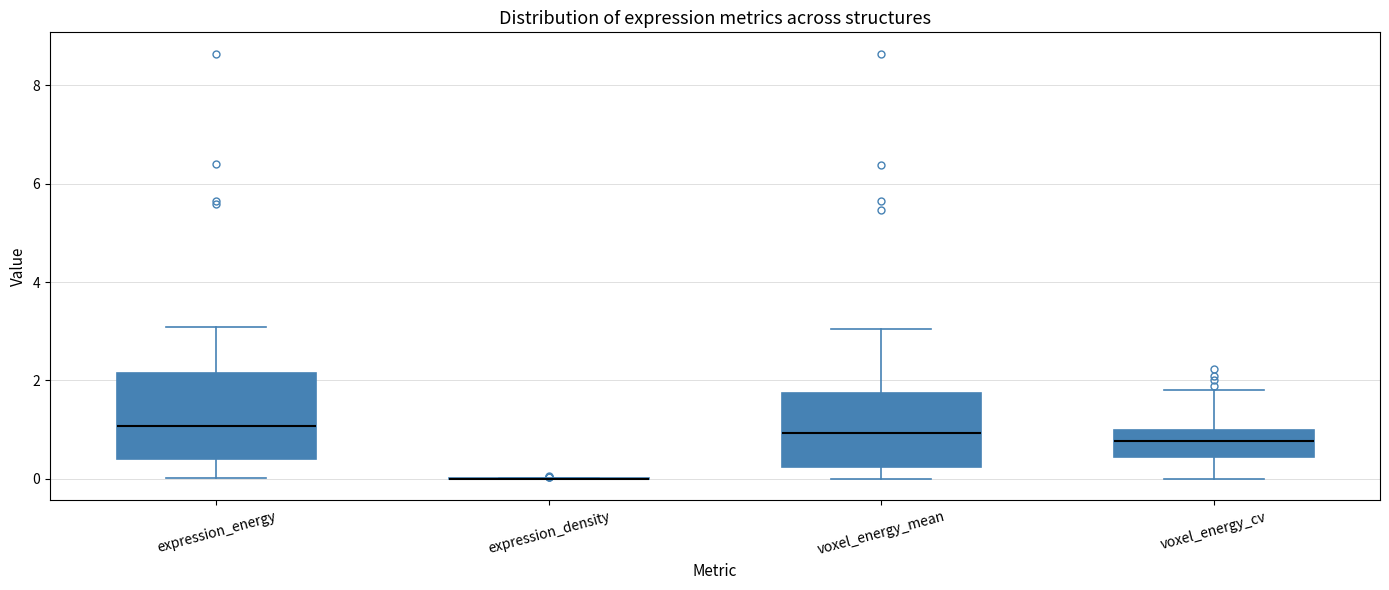

Reading left to right, read every box against the y-axis: the position of its median line, the range the box covers, and the ends of its whiskers. The values are not printed on the chart, so give them approximately, as read against the axis.

expression_energy: median 1.0, box 0.4 to 2.2, whiskers 0.0 to 3.0
expression_density: box collapsed to a line at 0.0, whiskers 0.0 to 0.0
voxel_energy_mean: median 1.0, box 0.2 to 1.8, whiskers 0.0 to 3.0
voxel_energy_cv: median 0.8, box 0.4 to 1.0, whiskers 0.0 to 1.8